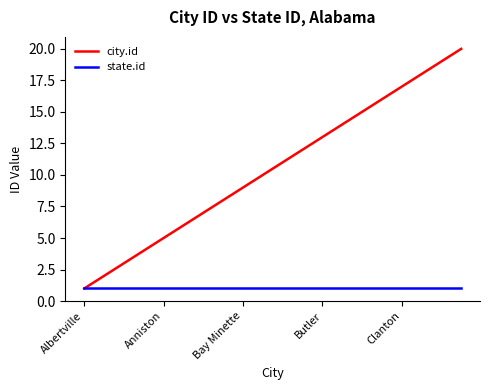

Reading left to right, what are all the values shown in this chart?

city.id: 1	2	3	4	5	6	7	8	9	10	11	12	13	14	15	16	17	18	19	20
state.id: 1	1	1	1	1	1	1	1	1	1	1	1	1	1	1	1	1	1	1	1